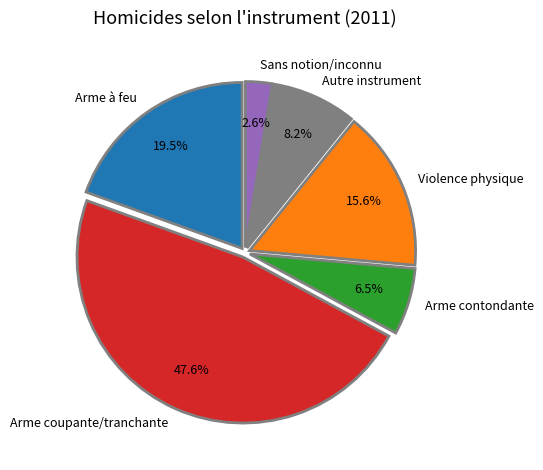

How many segments does this pie chart have?

6